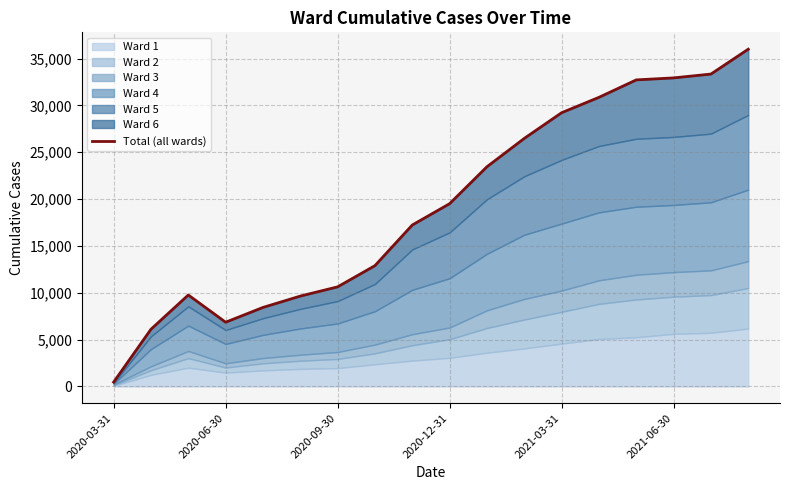

At which category does the chart reach its minimum across all series?

2020-03-31